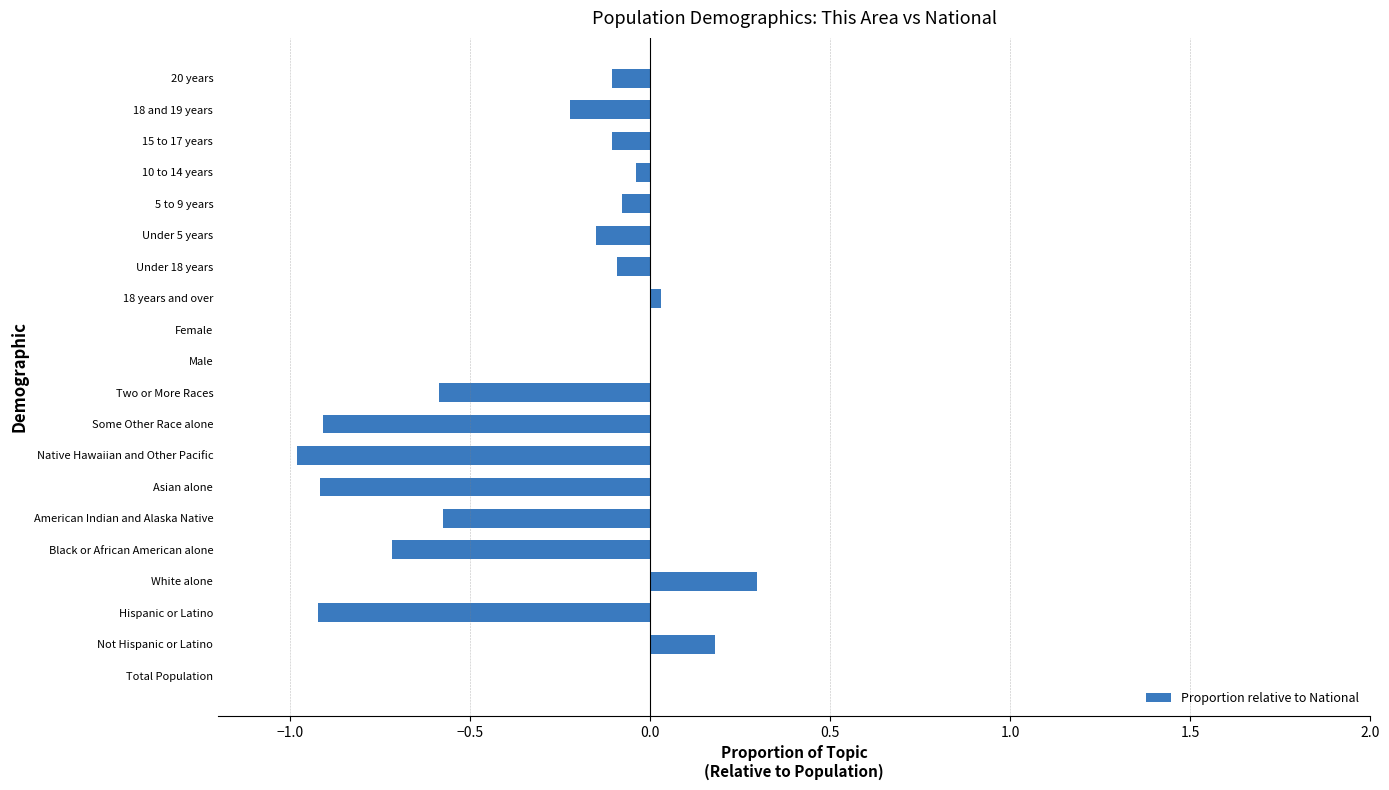

Count the number of categories in the chart.

20